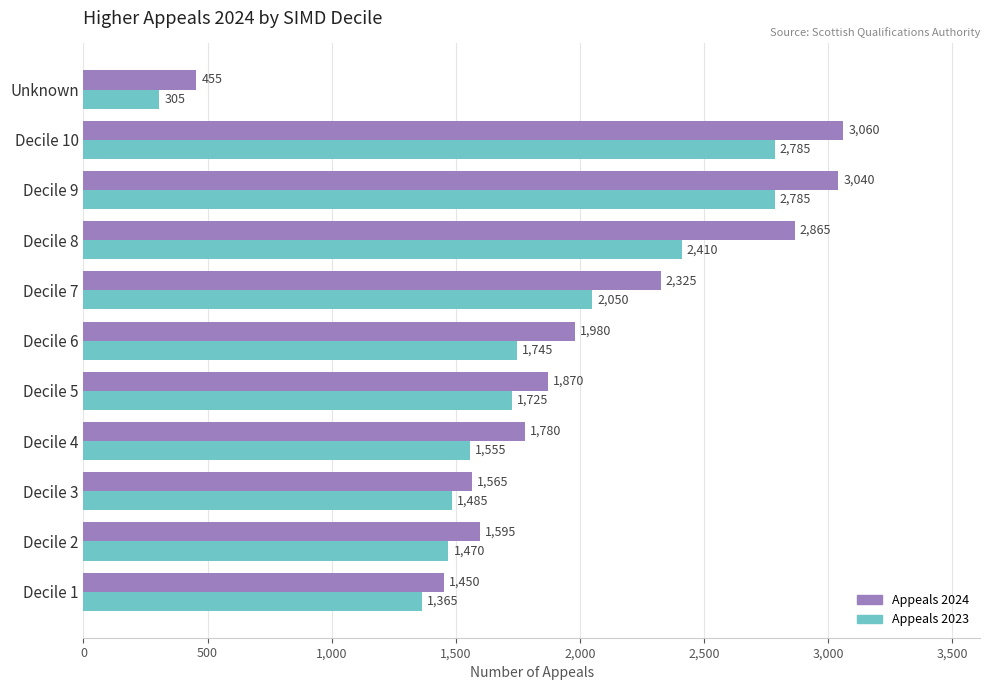

Rank the series by their average value, from lowest to highest.

Appeals 2023, Appeals 2024